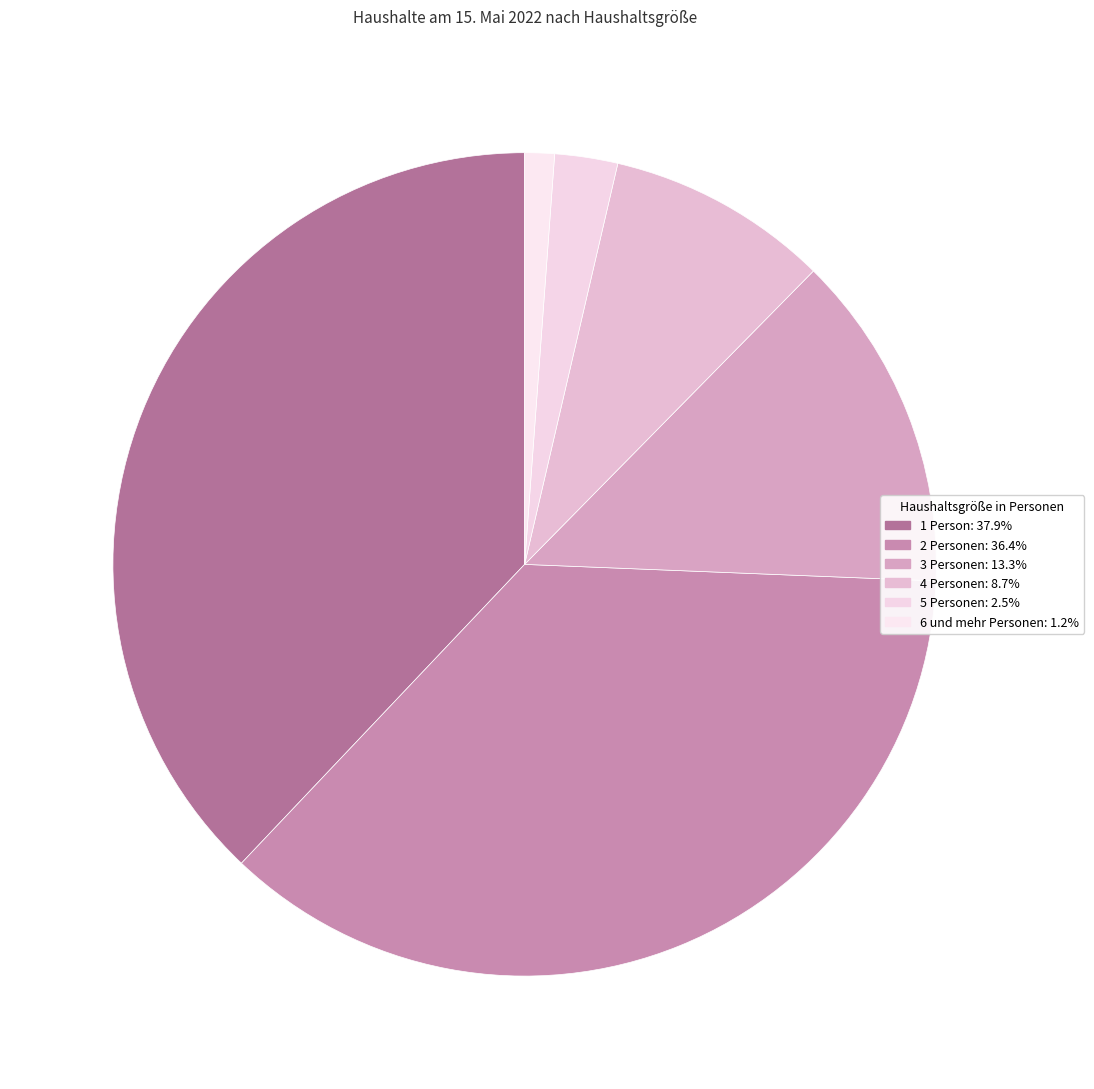

To the nearest percent, what is the difference between the largest and smallest slice percentages?

37%